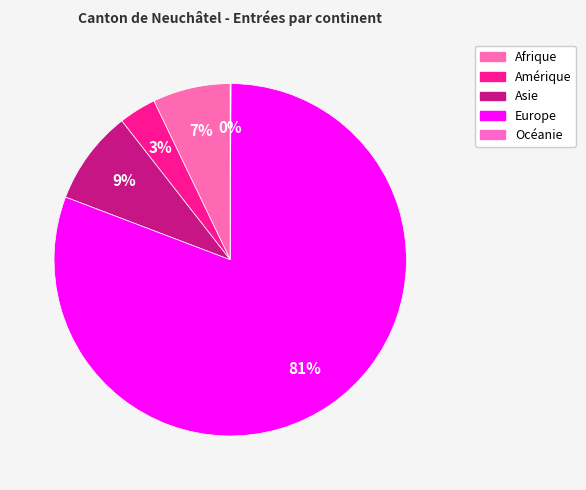

How many segments does this pie chart have?

5